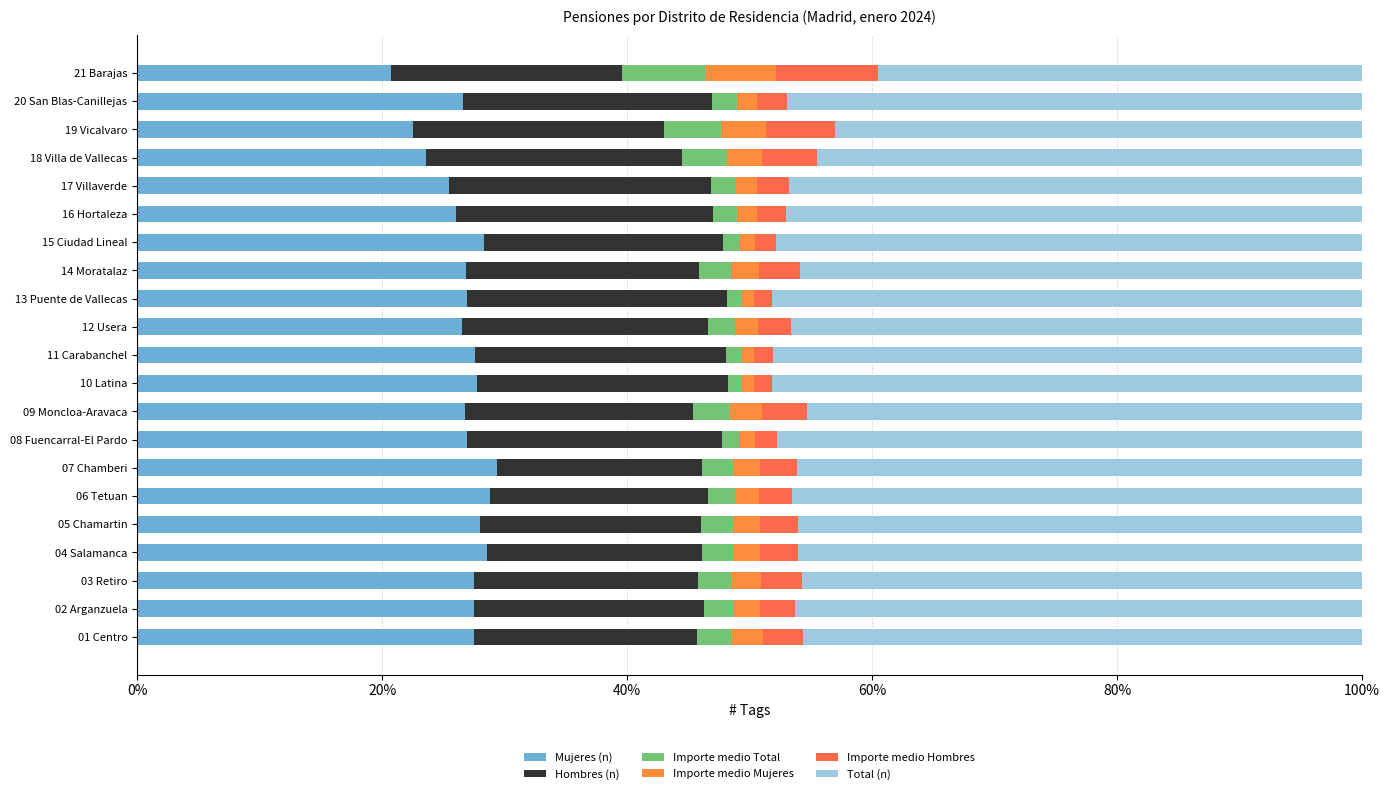

How many data points does each series have?

21